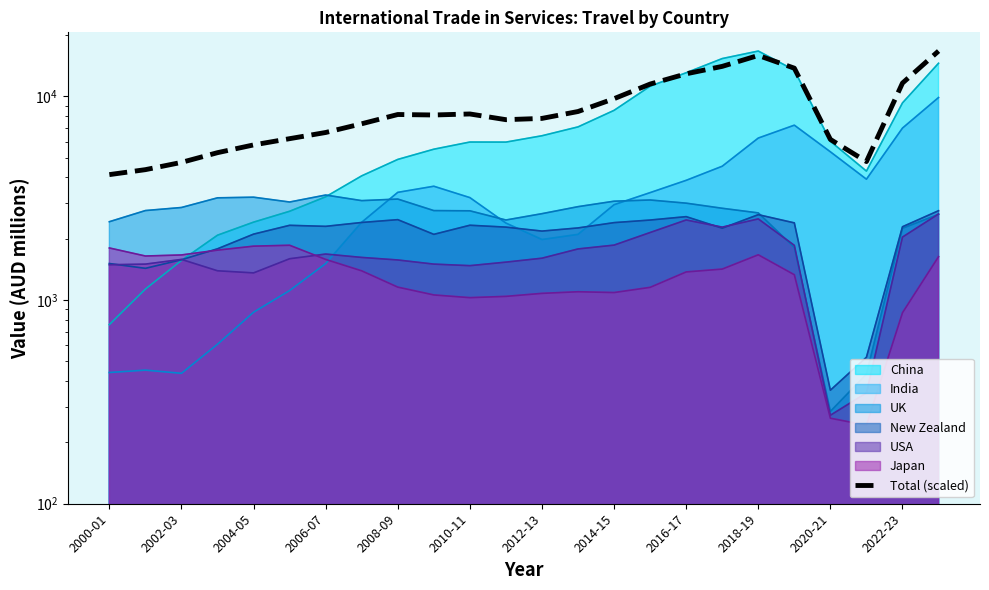

Is it true that the value at 2020-21 is 8614.3?

False